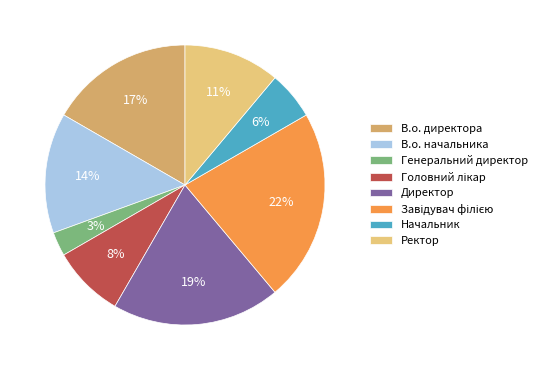

To the nearest percent, what portion does Начальник represent?

6%